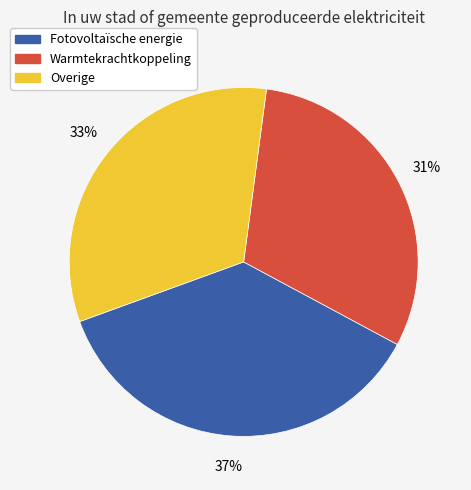

Is there any slice that represents more than half of the pie?

No